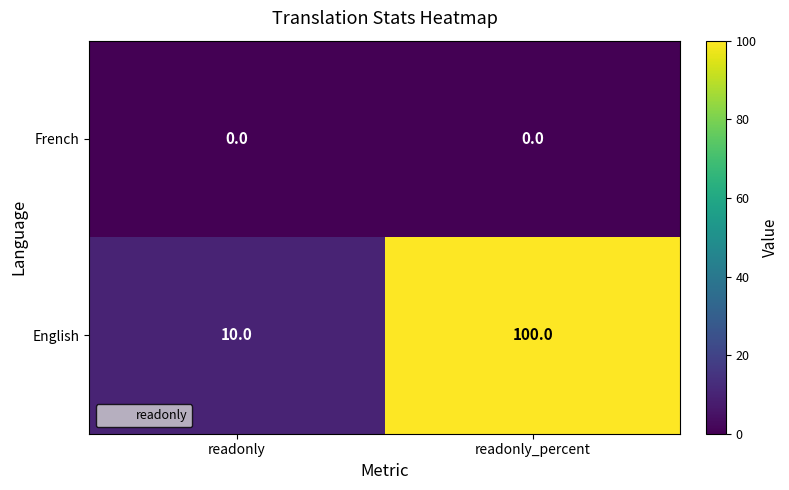

Reading right to left, list all the values displayed in this chart.

French: readonly_percent=0	readonly=0
English: readonly_percent=100	readonly=10